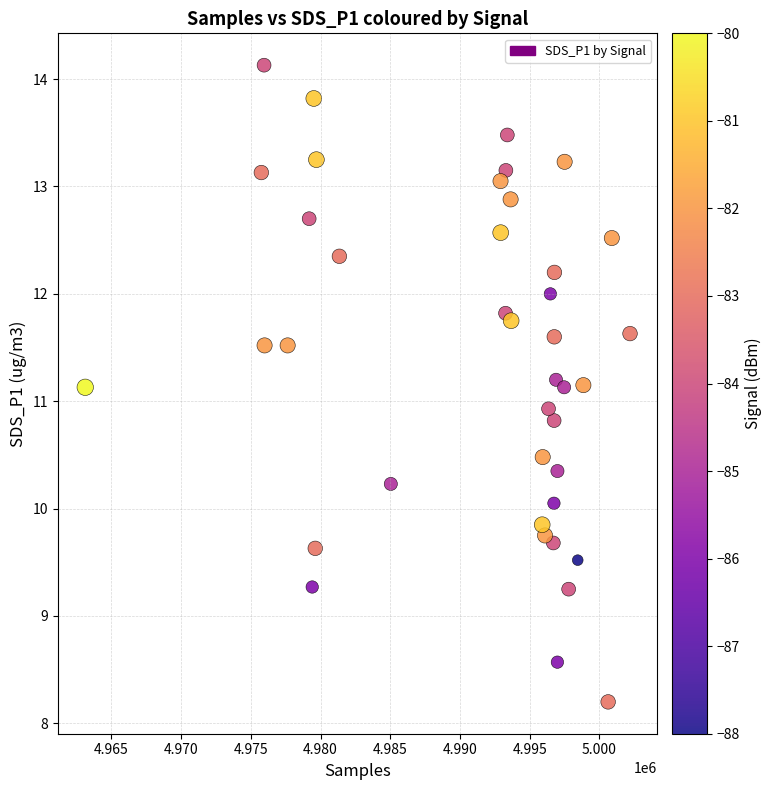

What is the range of Y values (max minus min)?

5.9